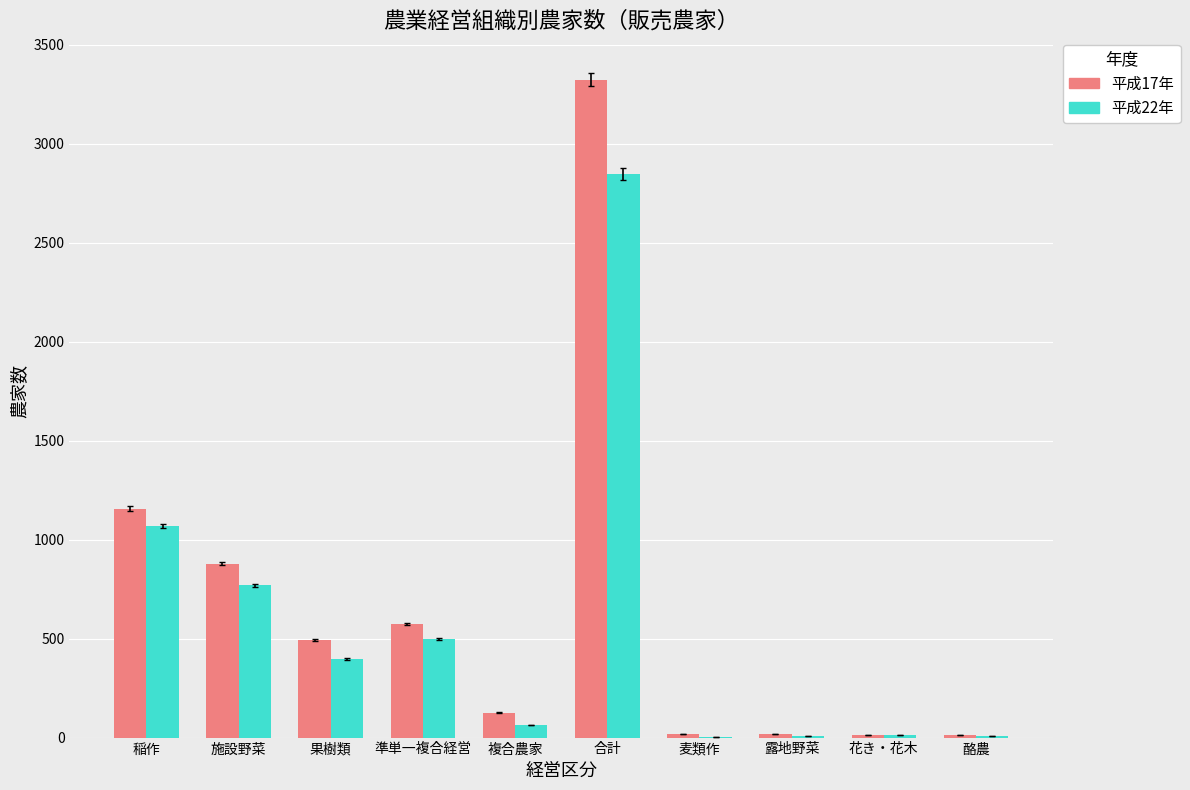

What are all the series names shown in the legend?

平成17年, 平成22年